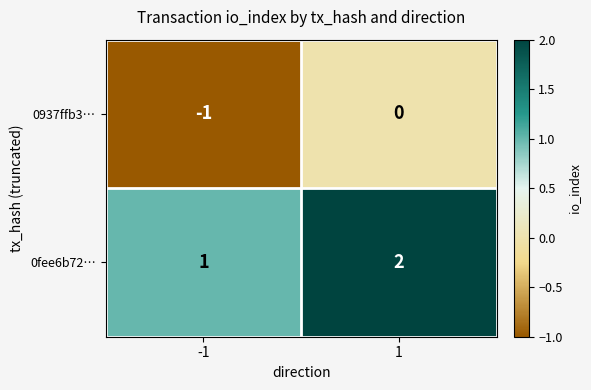

The 0937ffb3… series shows -1 at -1. True or false?

True